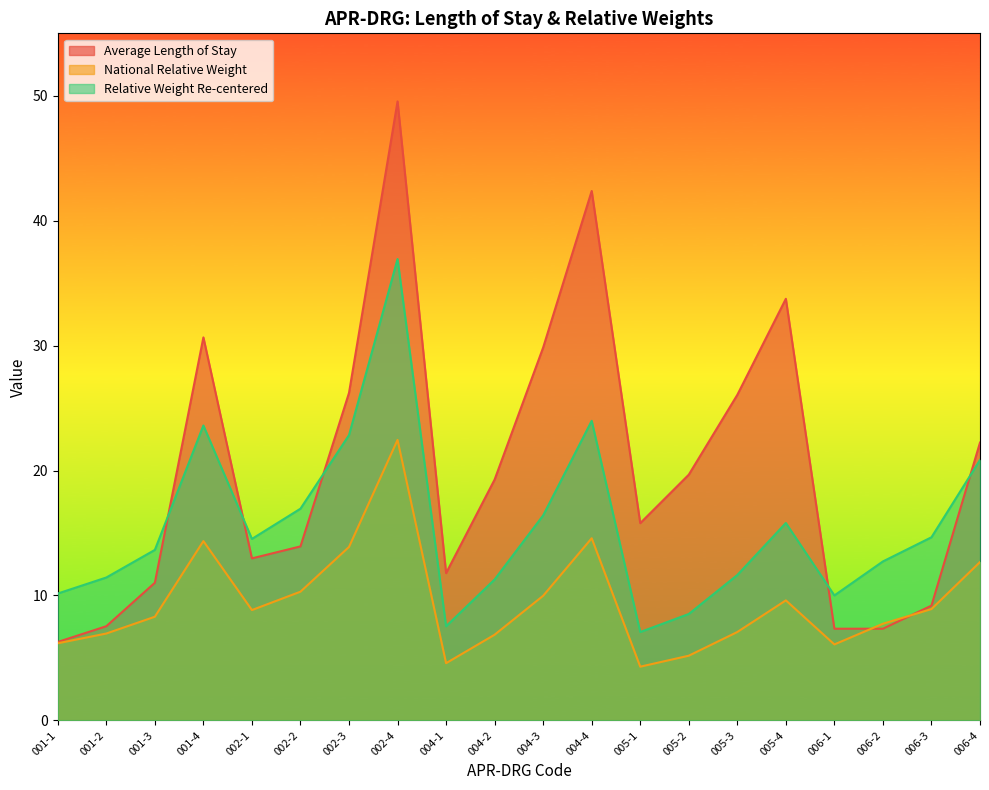

What position from the right is 005-2?

7